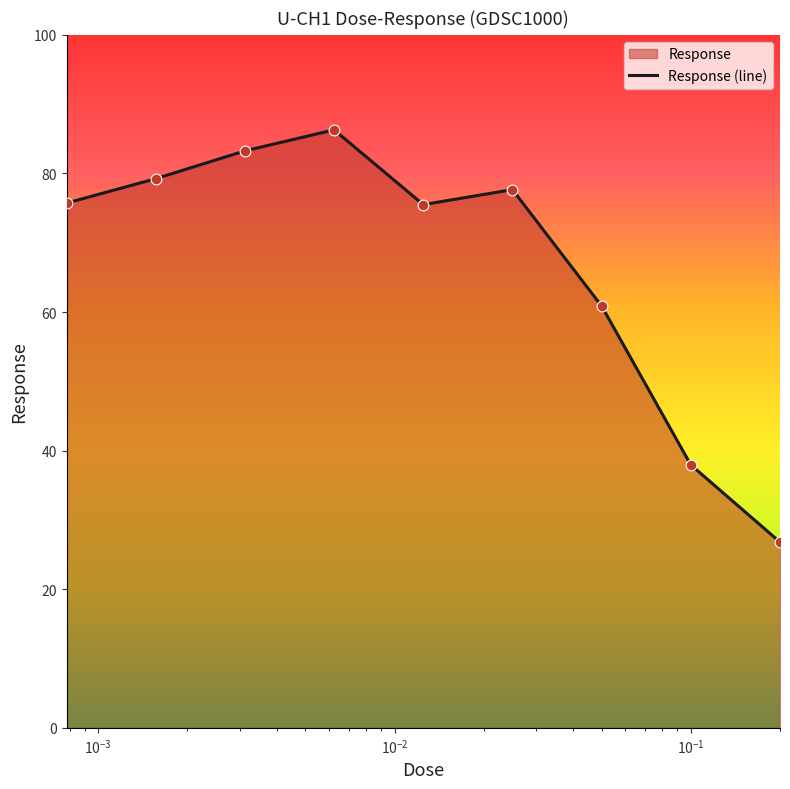

What is the minimum value shown in the chart?

26.8